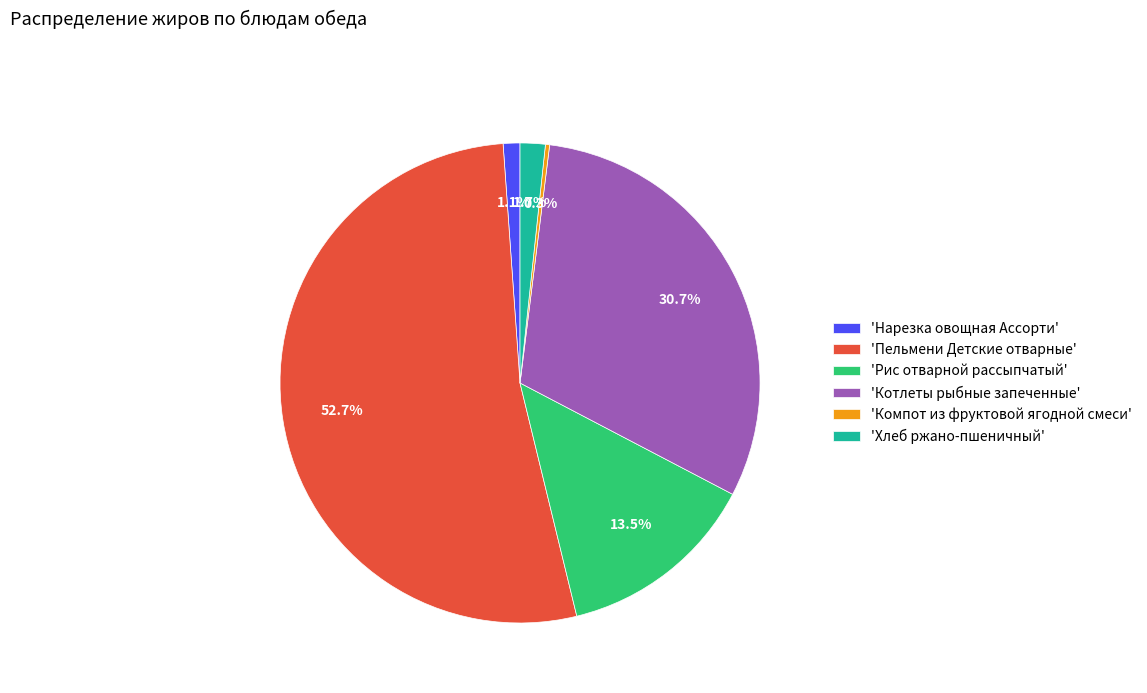

Which category has the biggest portion of the pie?

'Пельмени Детские отварные'